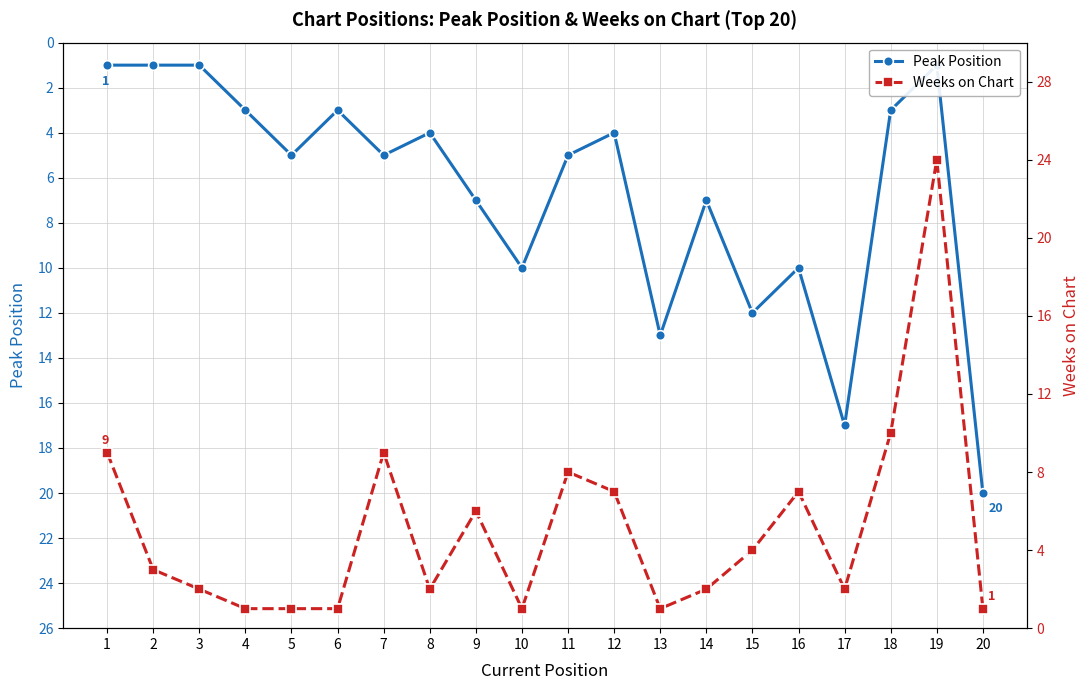

What is the total value across all series at 1?

10